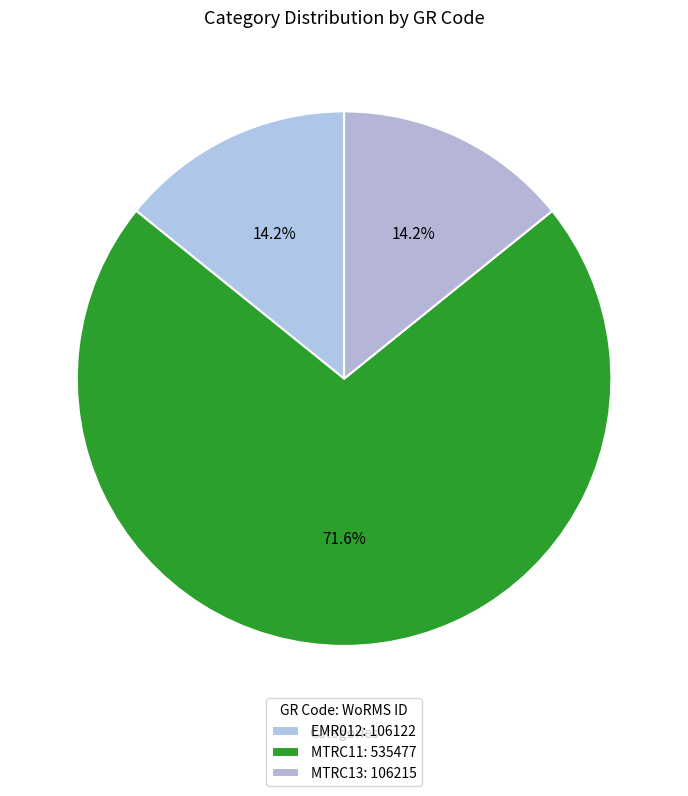

To the nearest percent, what is the combined percentage of MTRC13 and MTRC11?

86%